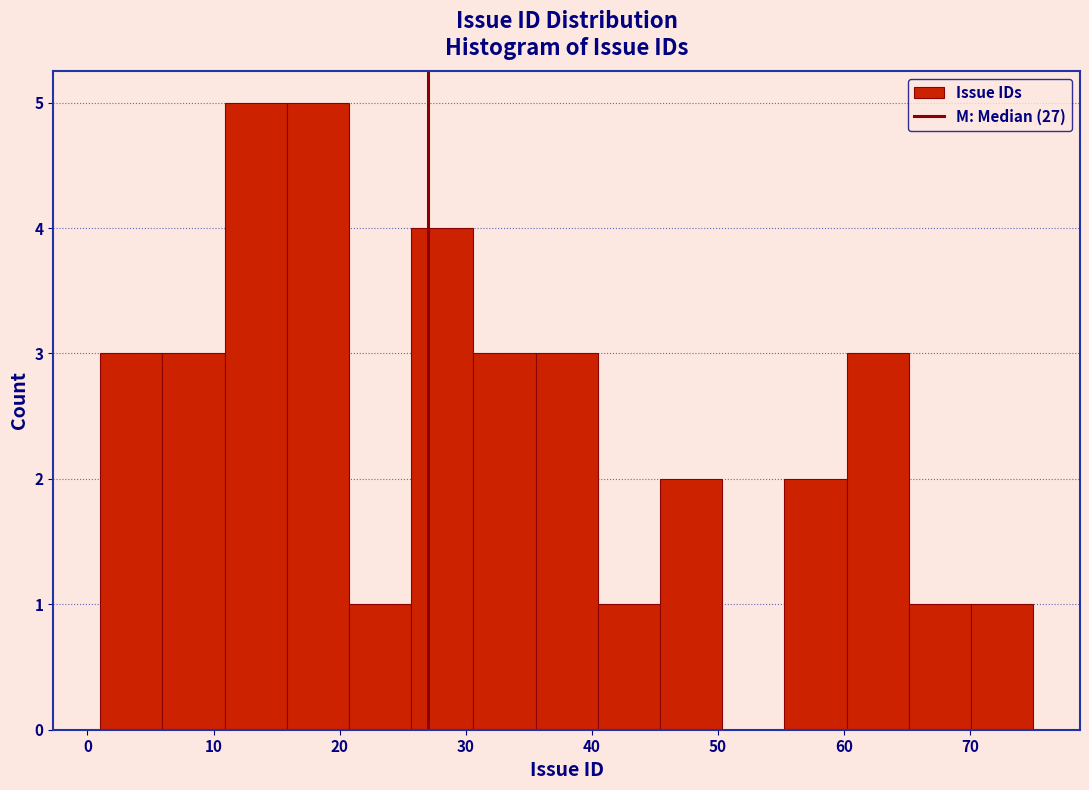

Reading left to right, transcribe this chart: for each bar, give the range it covers on the x-axis and its height. Neither the bar edges nor the heights are printed on the chart, so give them approximately, as read against the axes.

1 to 6: 3
6 to 11: 3
11 to 16: 5
16 to 21: 5
21 to 26: 1
26 to 31: 4
31 to 36: 3
36 to 40: 3
40 to 45: 1
45 to 50: 2
50 to 55: 0
55 to 60: 2
60 to 65: 3
65 to 70: 1
70 to 75: 1